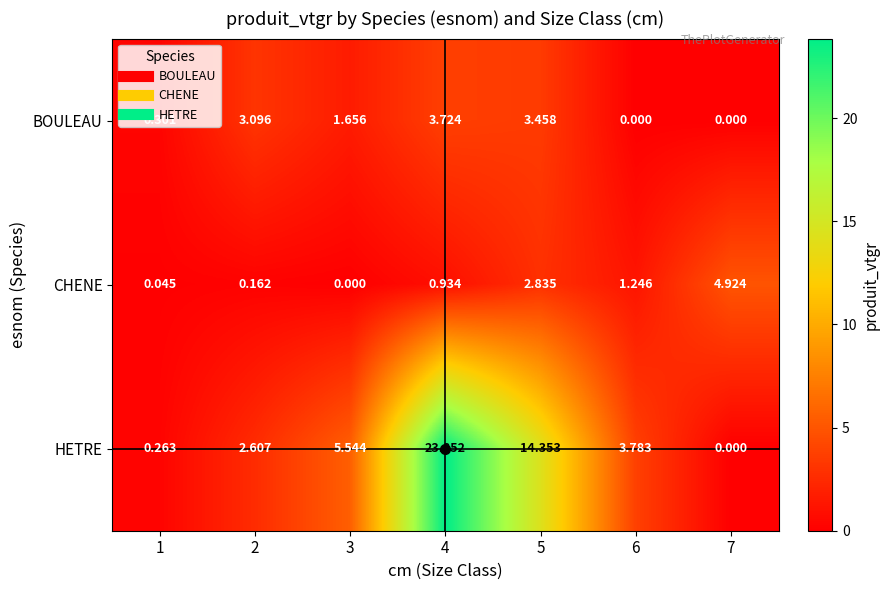

Which series has the largest range (max minus min)?

HETRE